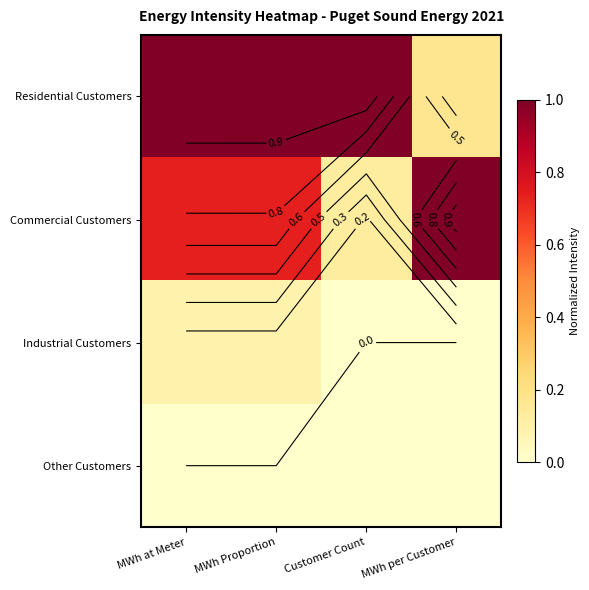

Rank the series by their maximum value, from highest to lowest.

Residential Customers, Commercial Customers, Industrial Customers, Other Customers